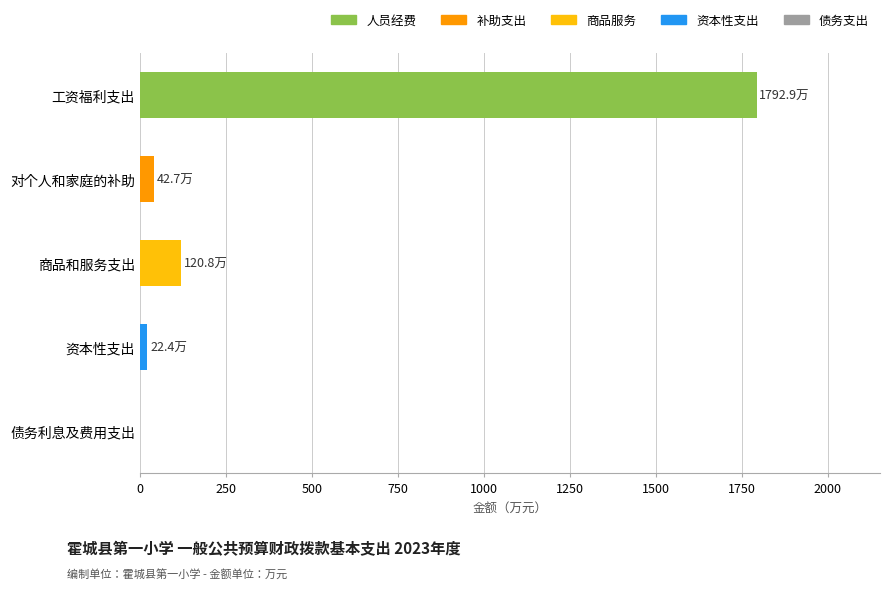

Which category has the highest value across all series?

工资福利支出